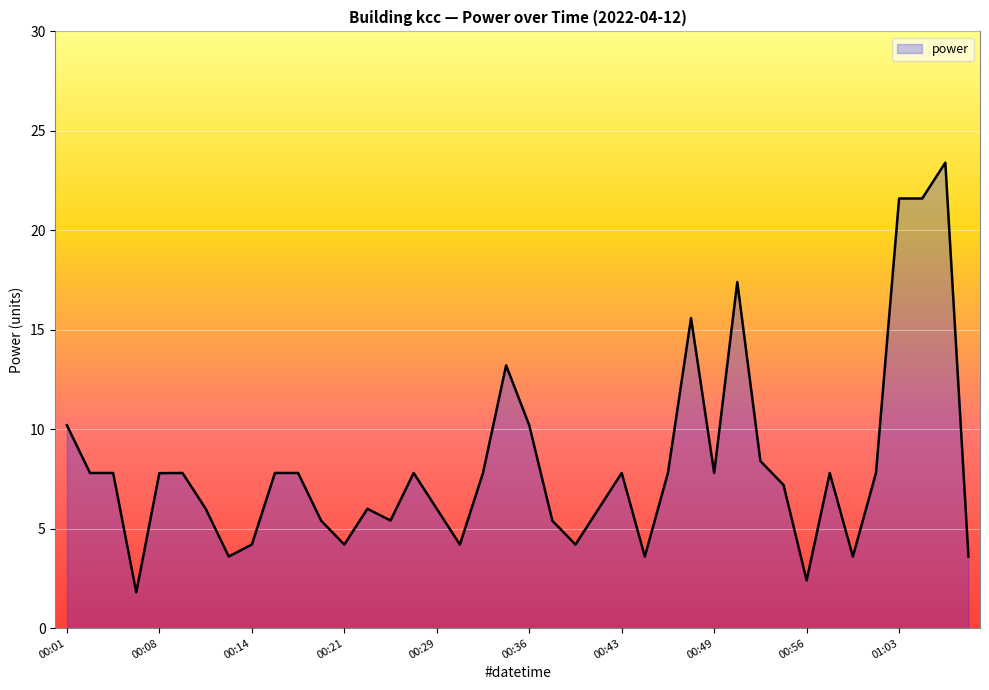

What is the greatest value displayed?

23.4